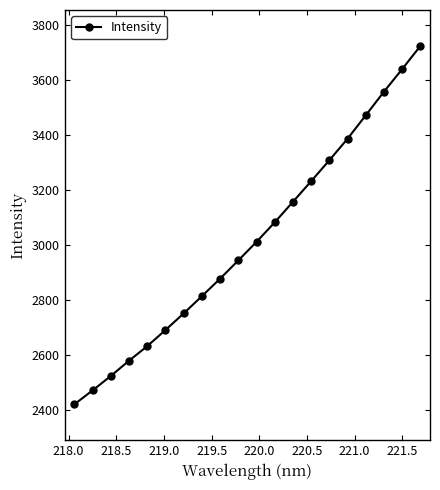

What is the difference between the maximum and minimum values?

1305.6